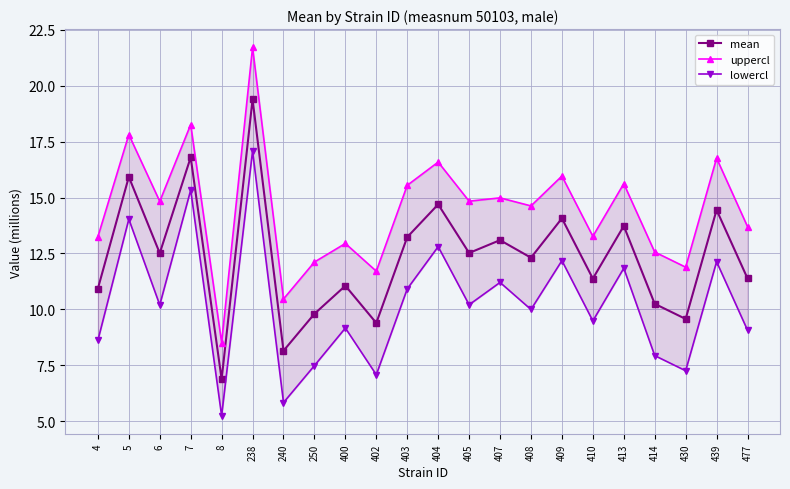

What are all the series names shown in the legend?

mean, uppercl, lowercl